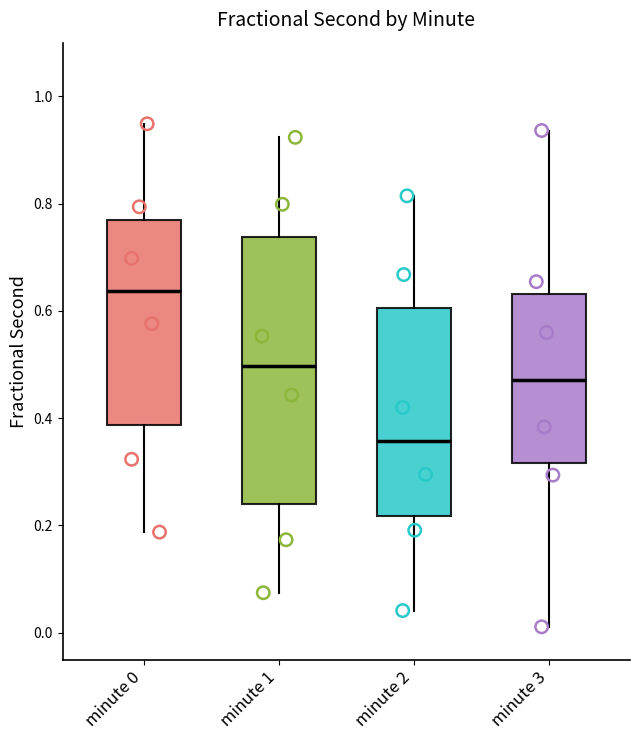

Comparing the boxes themselves (not the whiskers), which one is the tallest?

minute 1